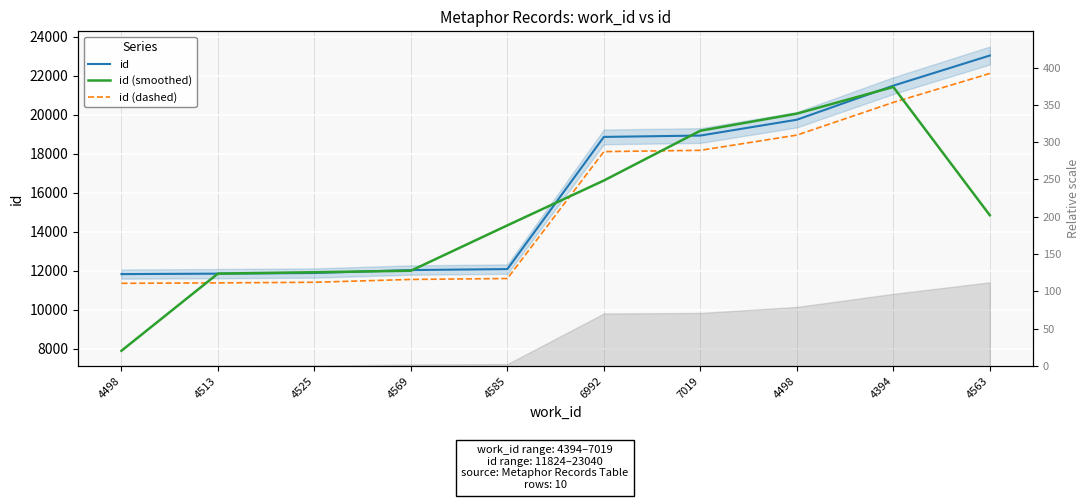

Reading left to right, extract all data points from this chart.

id: 11824.0	11847.0	11880.0	12031.0	12081.0	18864.0	18933.0	19746.0	21494.0	23040.0
id (smoothed): 7890.3	11850.3	11919.3	11997.3	14325.3	16626.0	19181.0	20057.7	21426.7	14844.7
id (dashed): 11351.0	11373.1	11404.8	11549.8	11597.8	18109.4	18175.7	18956.2	20634.2	22118.4